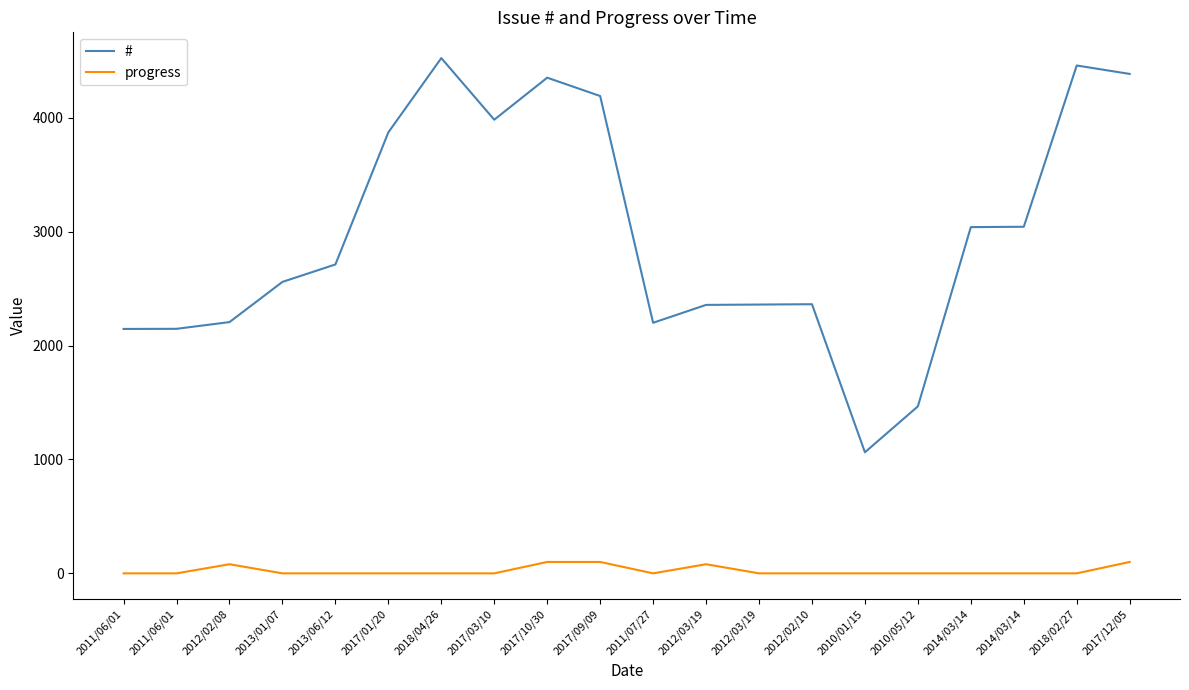

What is the sum of the # values at 2012/03/19 and 2014/03/14?

5397